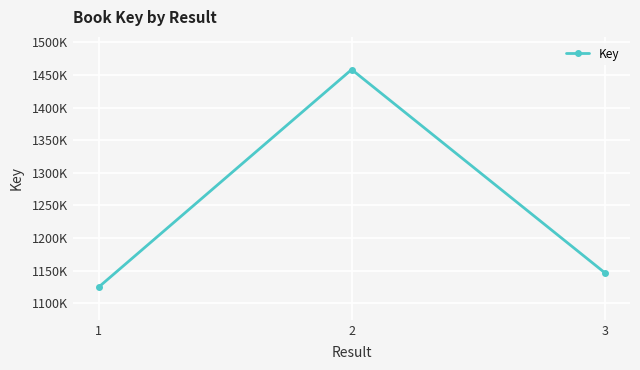

How many values are below 1147060?

1